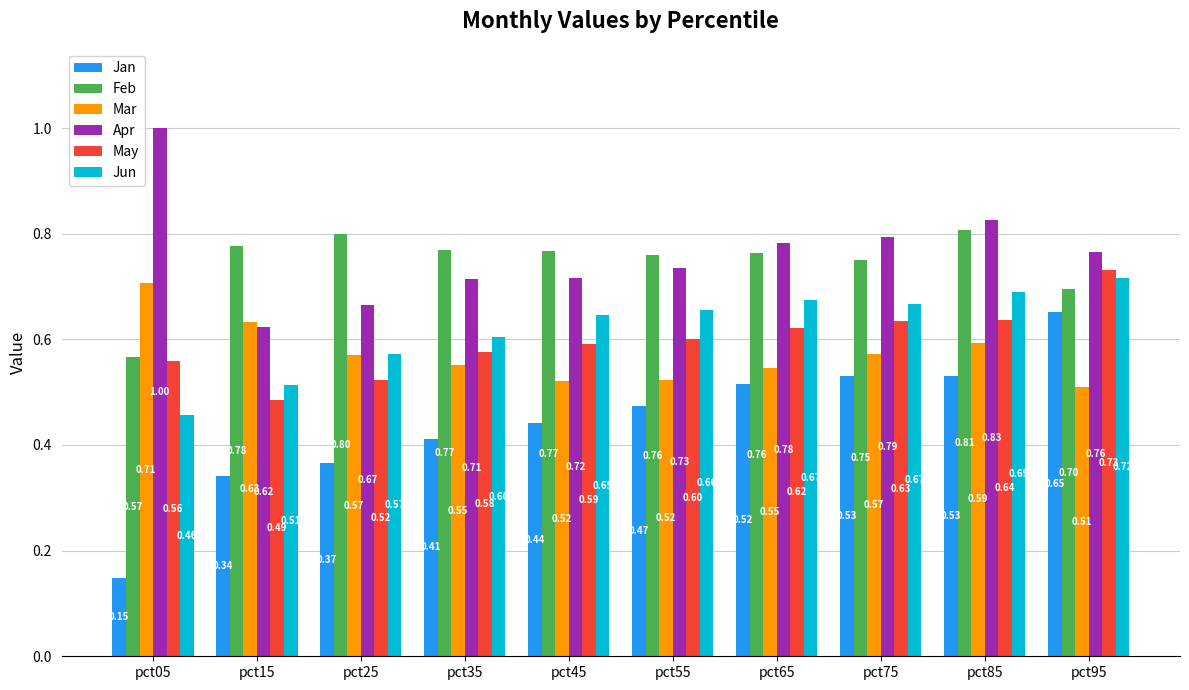

The Jun series shows 0.6 at pct35. True or false?

True